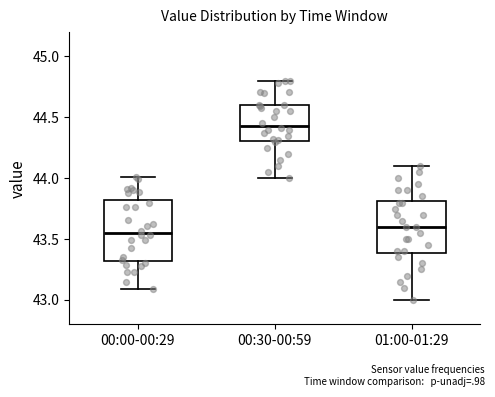

Reading left to right, read every box against the y-axis: the position of its median line, the range the box covers, and the ends of its whiskers. The values are not printed on the chart, so give them approximately, as read against the axis.

00:00-00:29: median 43.55, box 43.30 to 43.80, whiskers 43.10 to 44.00
00:30-00:59: median 44.45, box 44.30 to 44.60, whiskers 44.00 to 44.80
01:00-01:29: median 43.60, box 43.40 to 43.80, whiskers 43.00 to 44.10